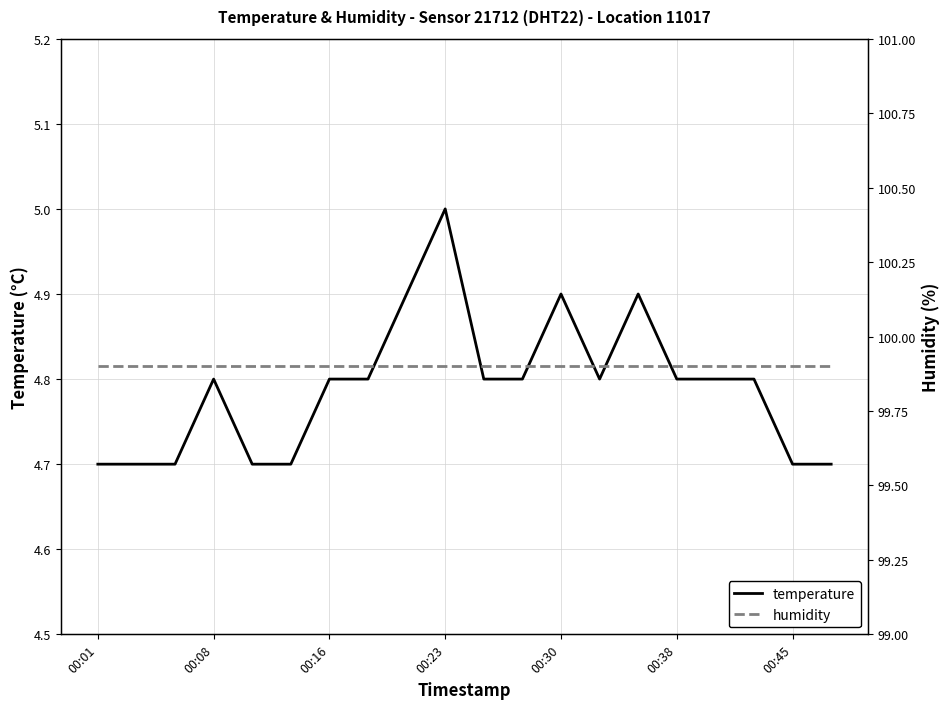

At which label does temperature reach its peak?

00:23